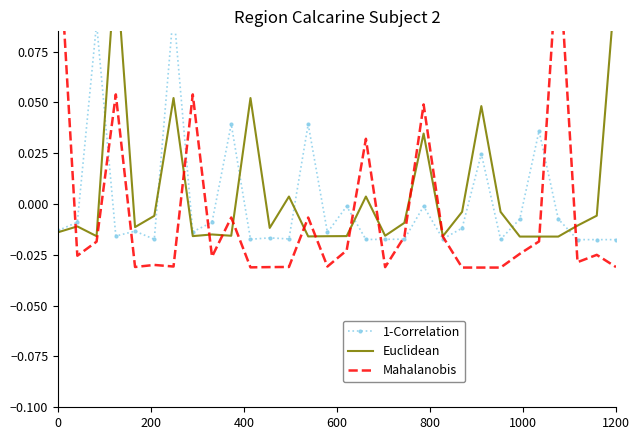

In Euclidean, how many points are lower than both neighbors (excluding endpoints)?

8